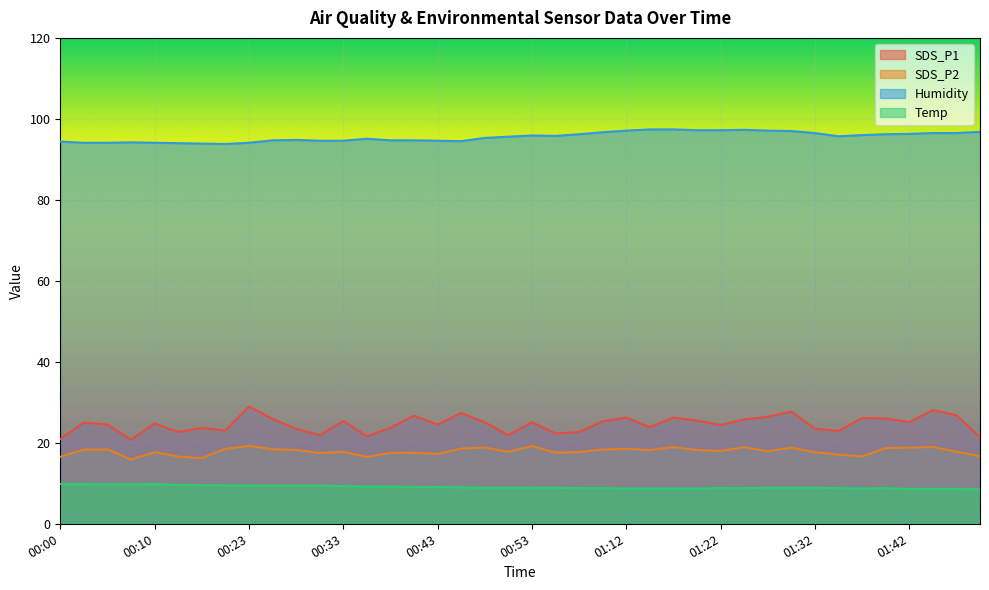

Count the number of data series in this chart.

4